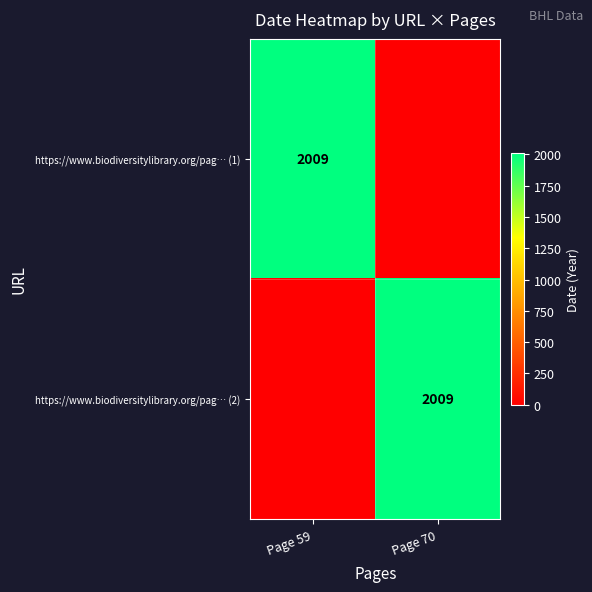

The value of https://www.biodiversitylibrary.org/pag… (2) at Page 70 is 1142. True or false?

False